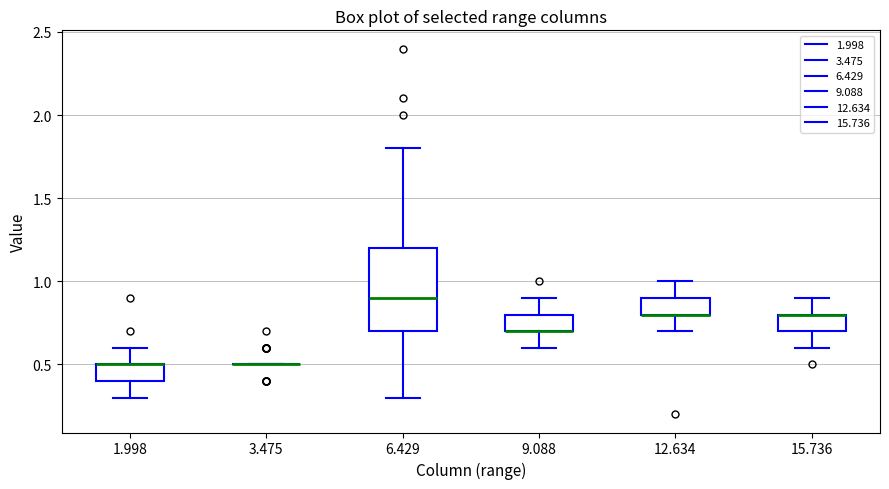

Comparing the boxes themselves (not the whiskers), which one is the tallest?

6.429